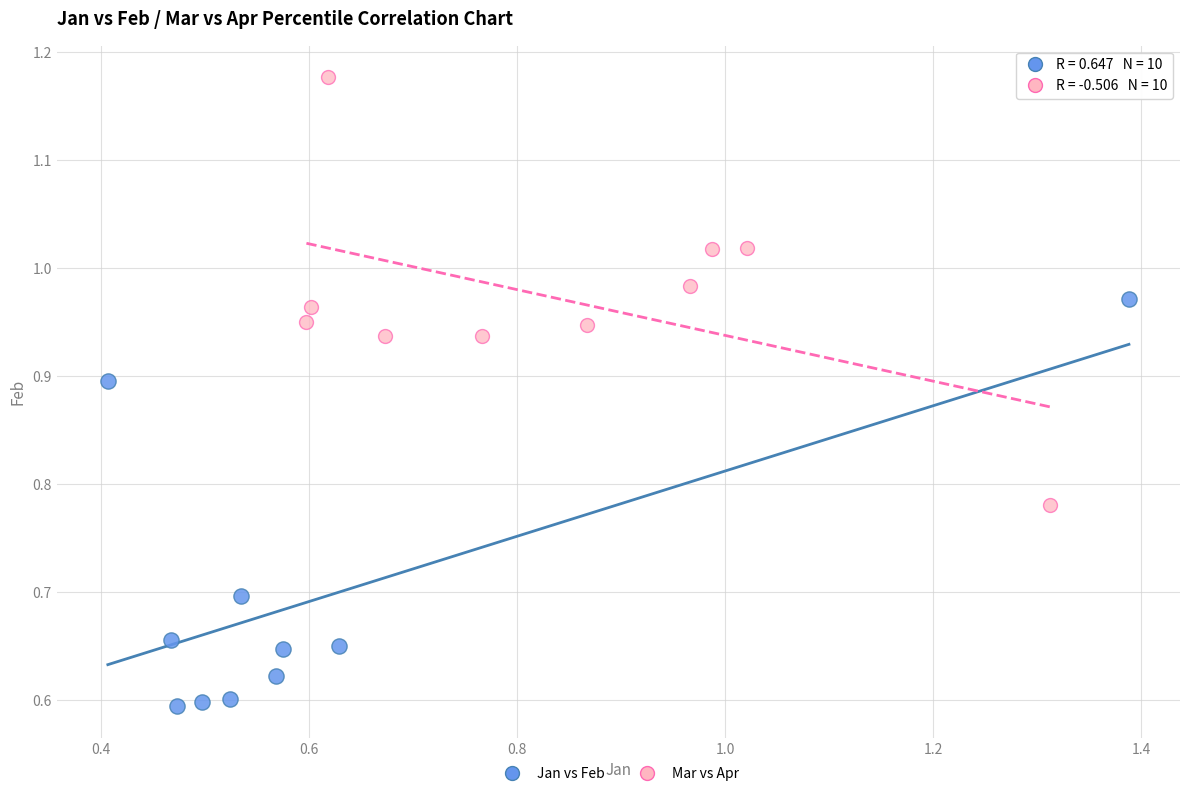

Which series reaches the minimum Y coordinate?

Jan vs Feb